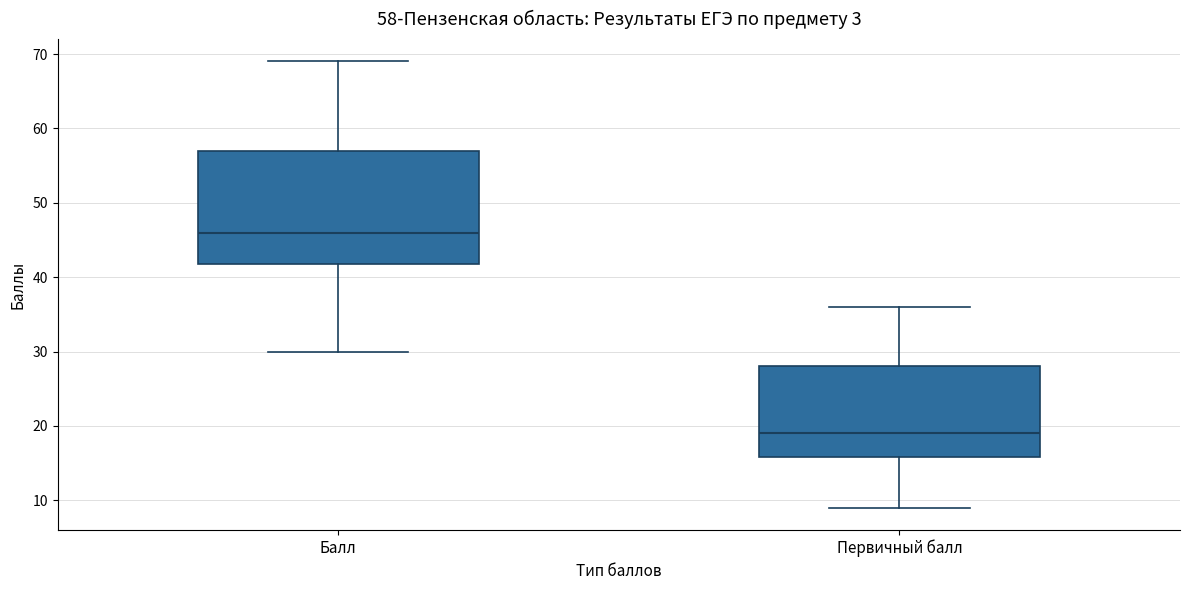

Which box is the tallest, from its lower edge to its upper edge?

Балл